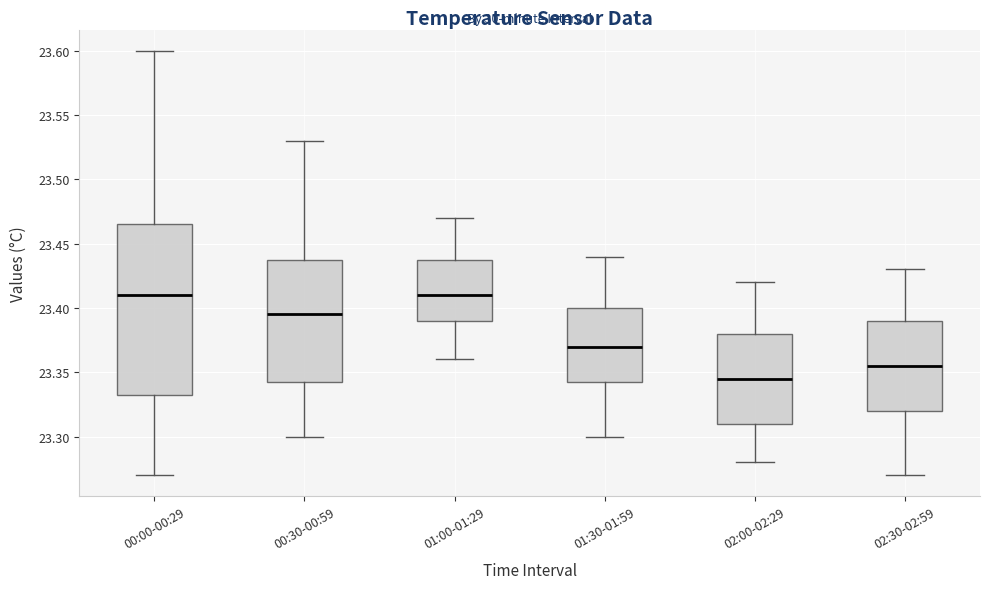

Which box is the tallest, from its lower edge to its upper edge?

00:00-00:29